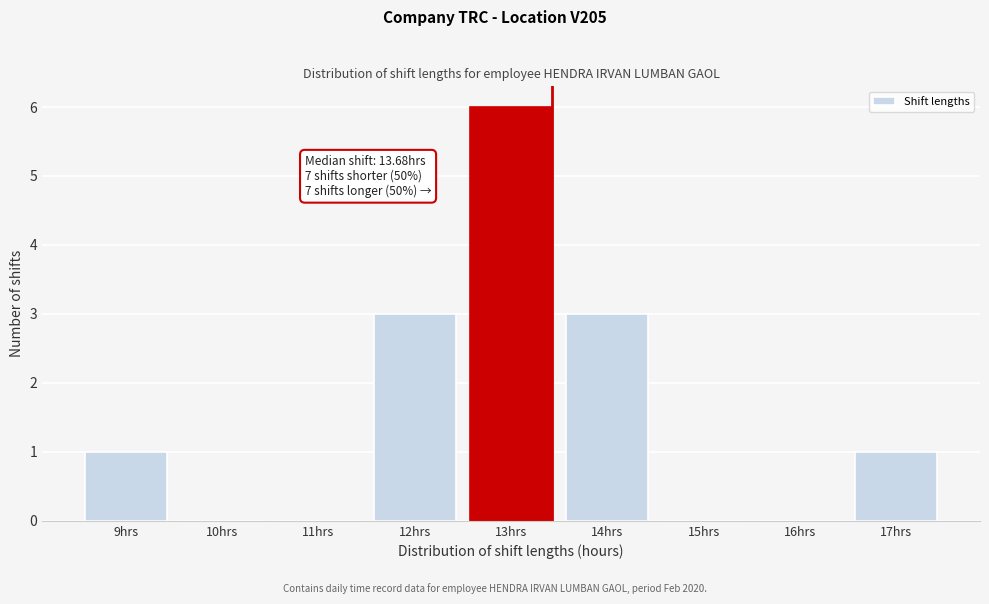

Reading left to right, what are all the values shown in this chart?

9hrs=1	10hrs=0	11hrs=0	12hrs=3	13hrs=6	14hrs=3	15hrs=0	16hrs=0	17hrs=1